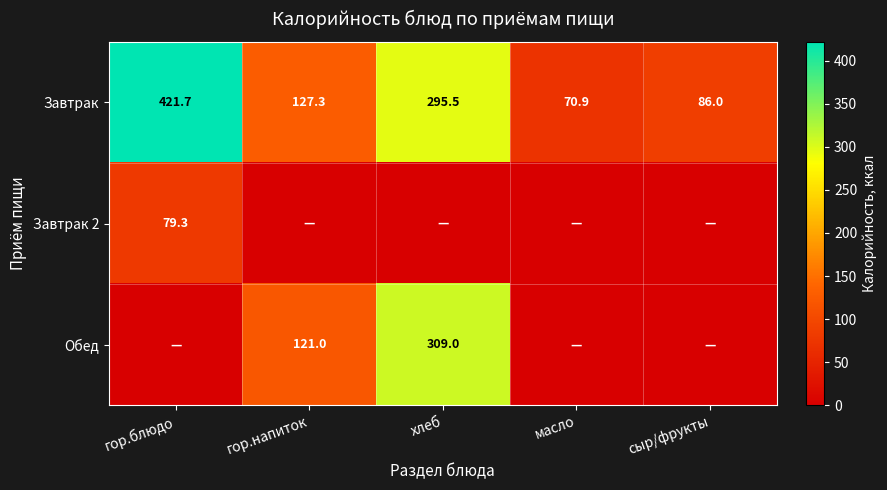

The value of Обед at хлеб is 111.8. True or false?

False